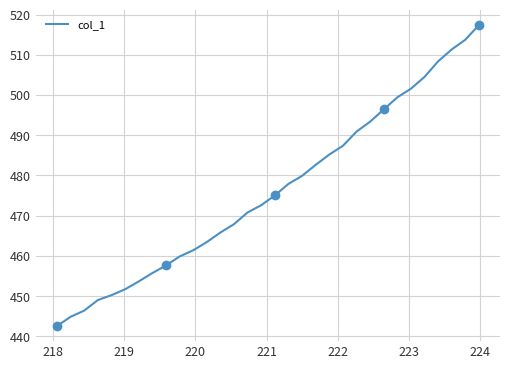

What is the highest value of the col_1 series?

517.4